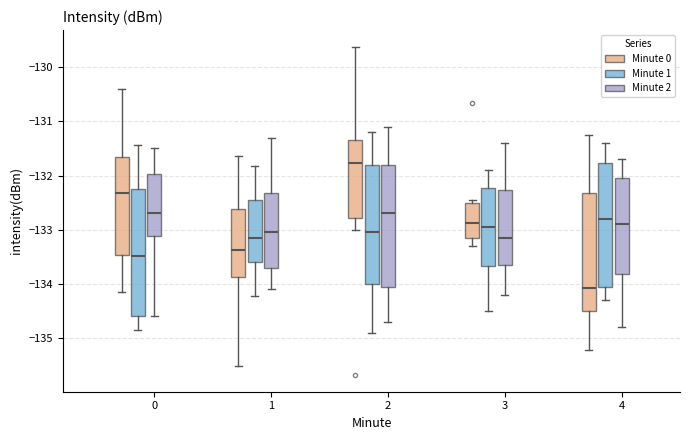

Which box's median line is the highest?

2 (Minute 0)